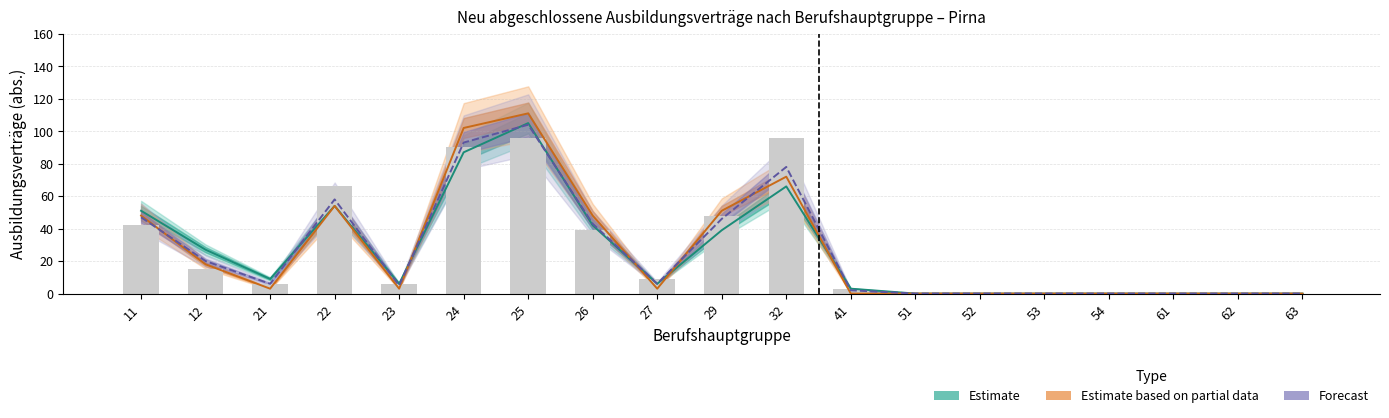

List the labels in order of gesamt_2020 value, smallest first.

51, 52, 53, 54, 61, 62, 63, 41, 21, 23, 27, 12, 26, 11, 29, 22, 24, 25, 32